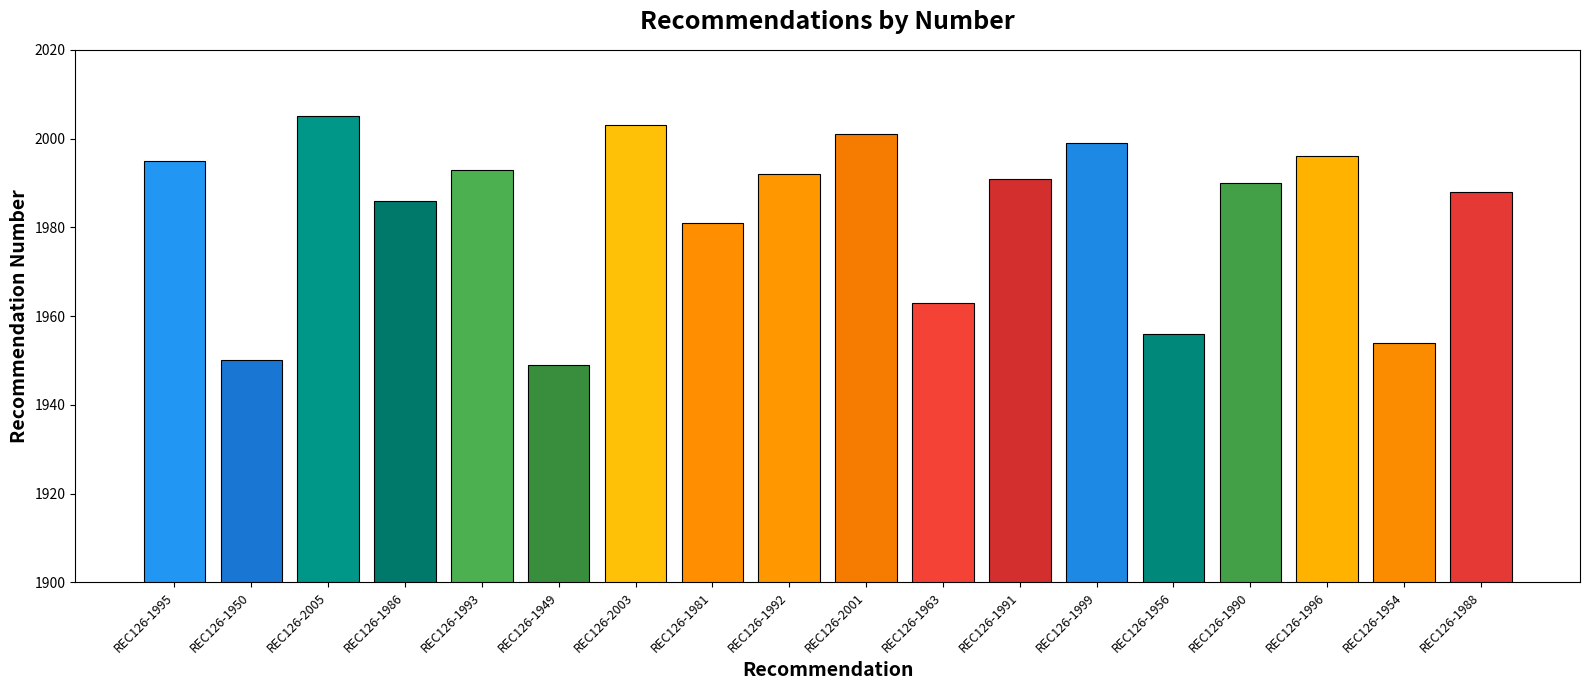

What position from the left is REC126-1950?

2